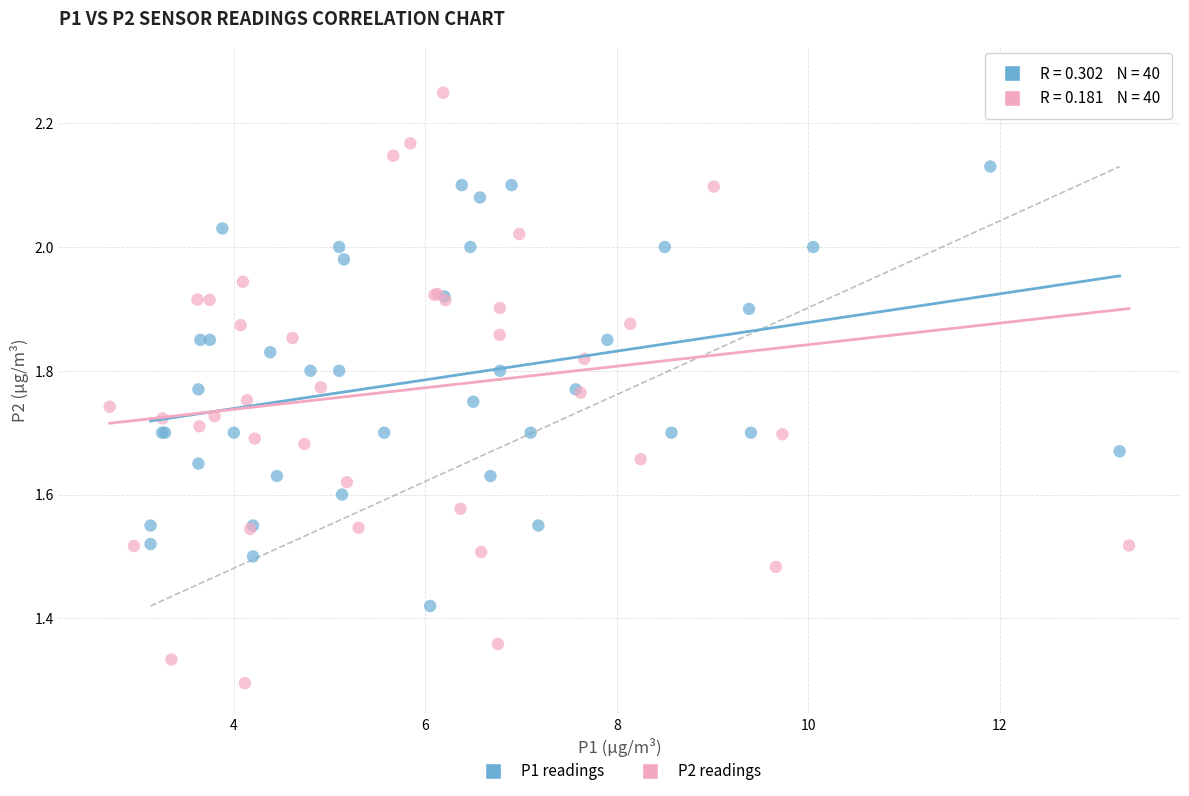

Which series contains the lowest Y value?

P2 readings